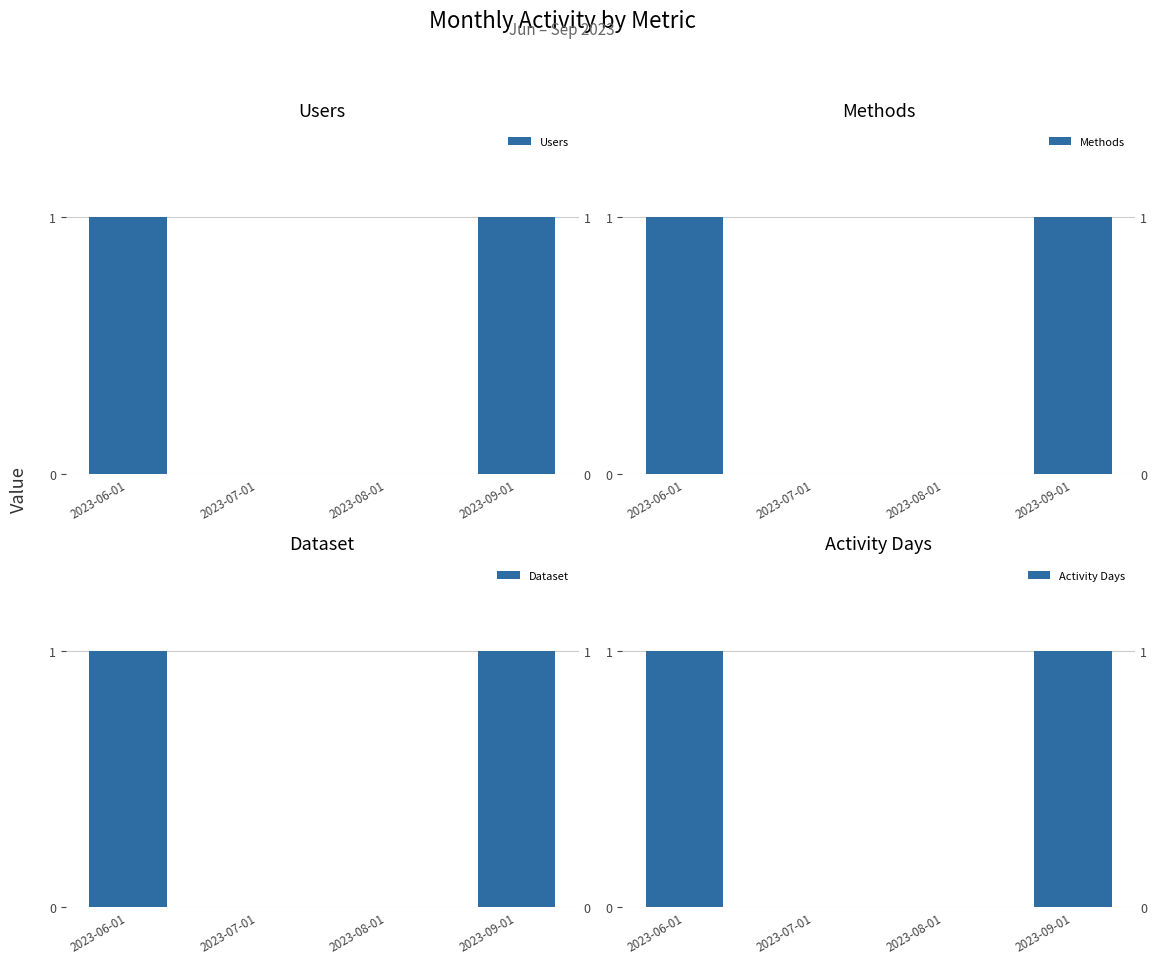

How many groups of bars are there?

4